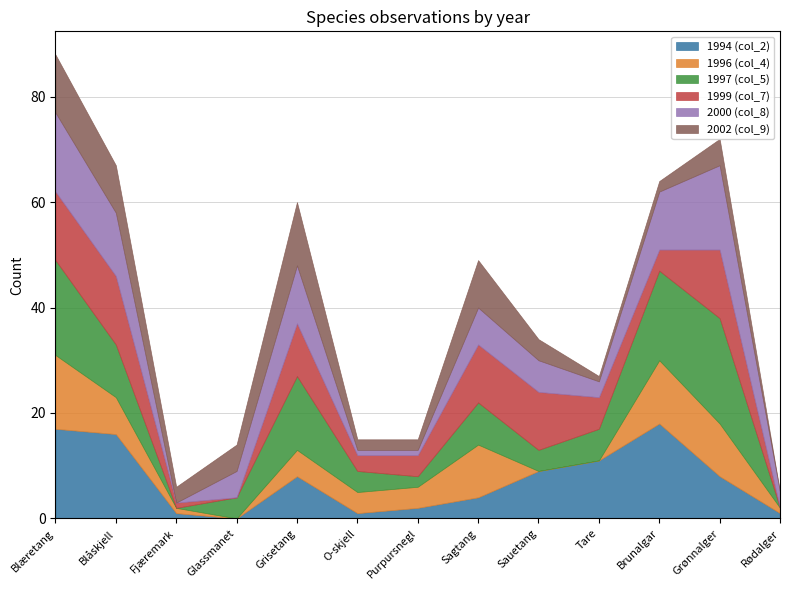

Does the chart have visible grid lines?

Yes